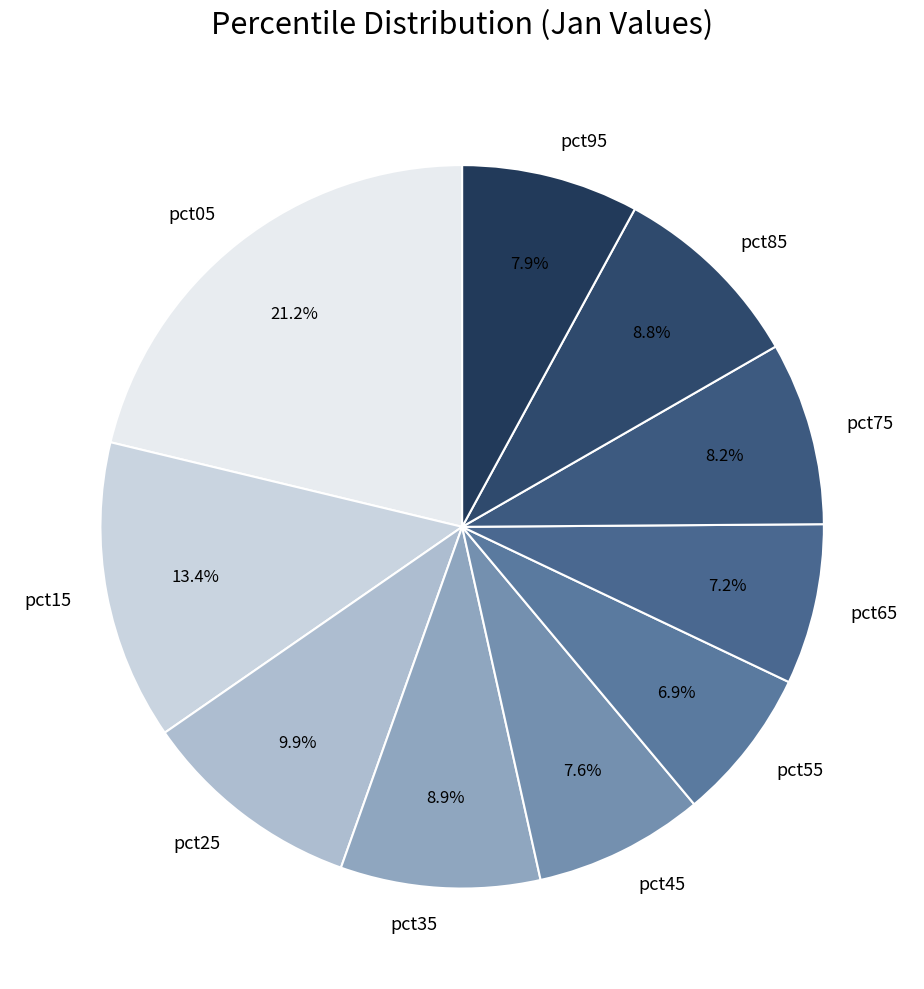

Which slice is the largest?

pct05